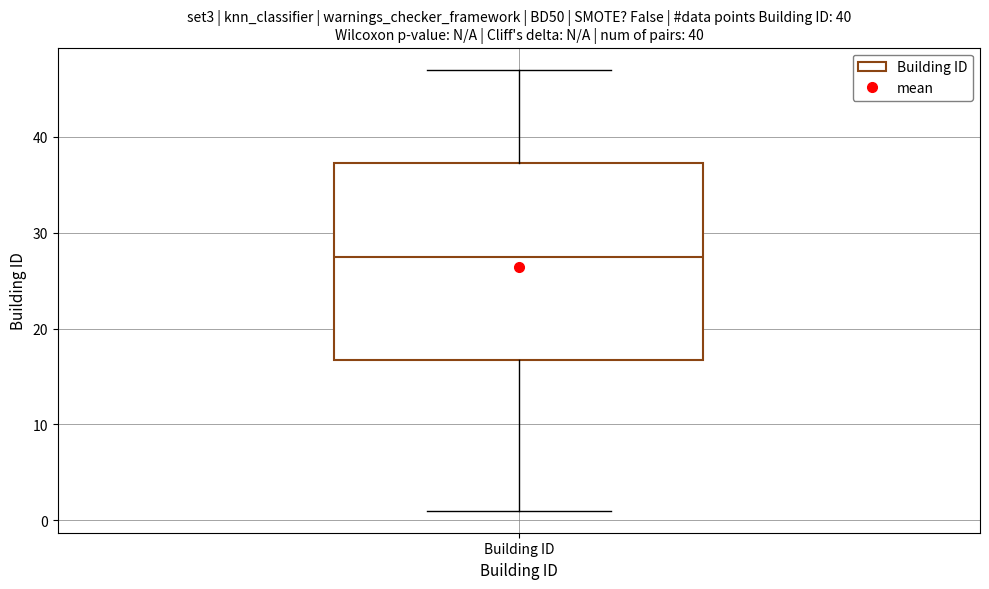

Where does the lower whisker of the box for Building ID end on the y-axis? The values are not printed on the chart, so give them approximately, as read against the axis.

1